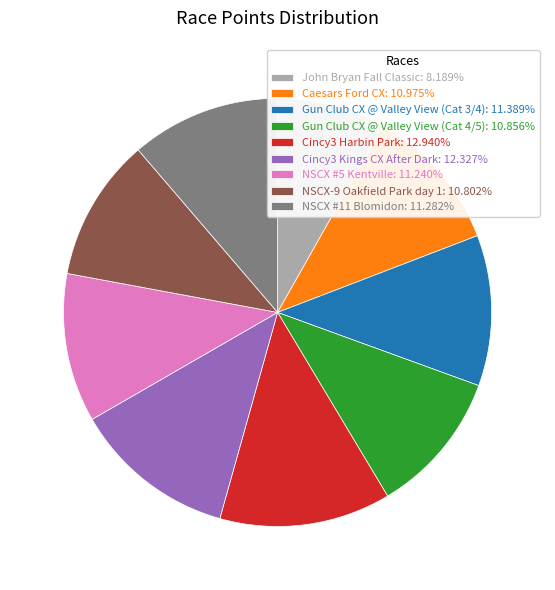

Which slice is the smallest?

John Bryan Fall Classic